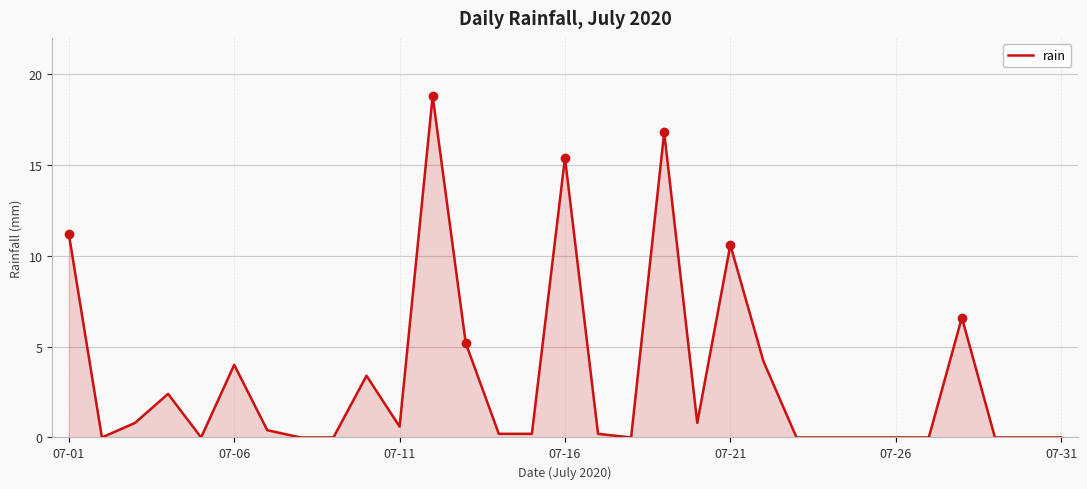

What is the difference between the maximum and minimum values?

18.8